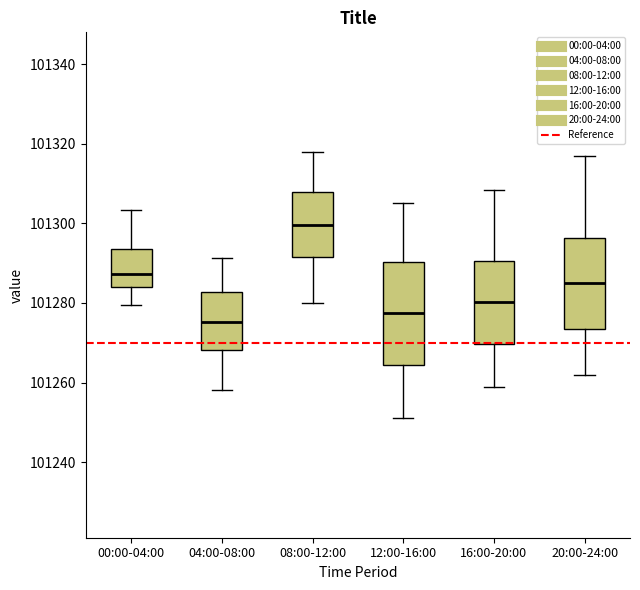

Where is the upper edge of the box for 08:00-12:00 on the y-axis? The values are not printed on the chart, so give them approximately, as read against the axis.

101308